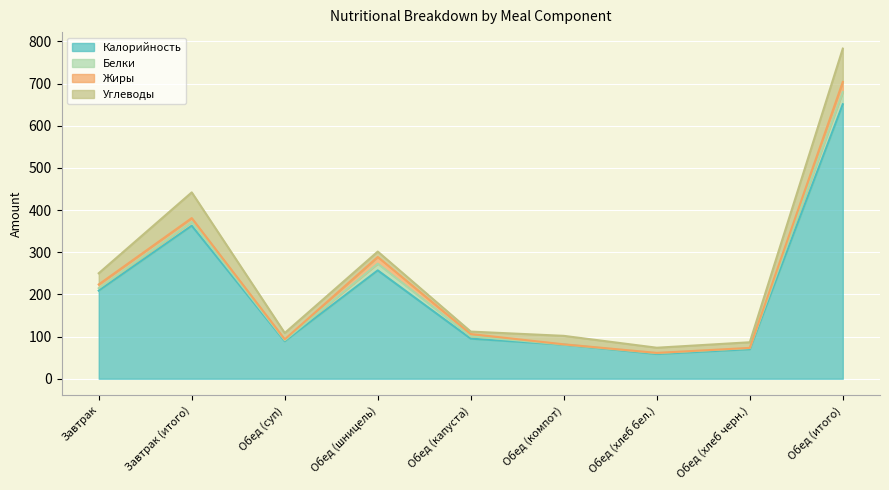

At how many categories does at least one series exceed 219?

3